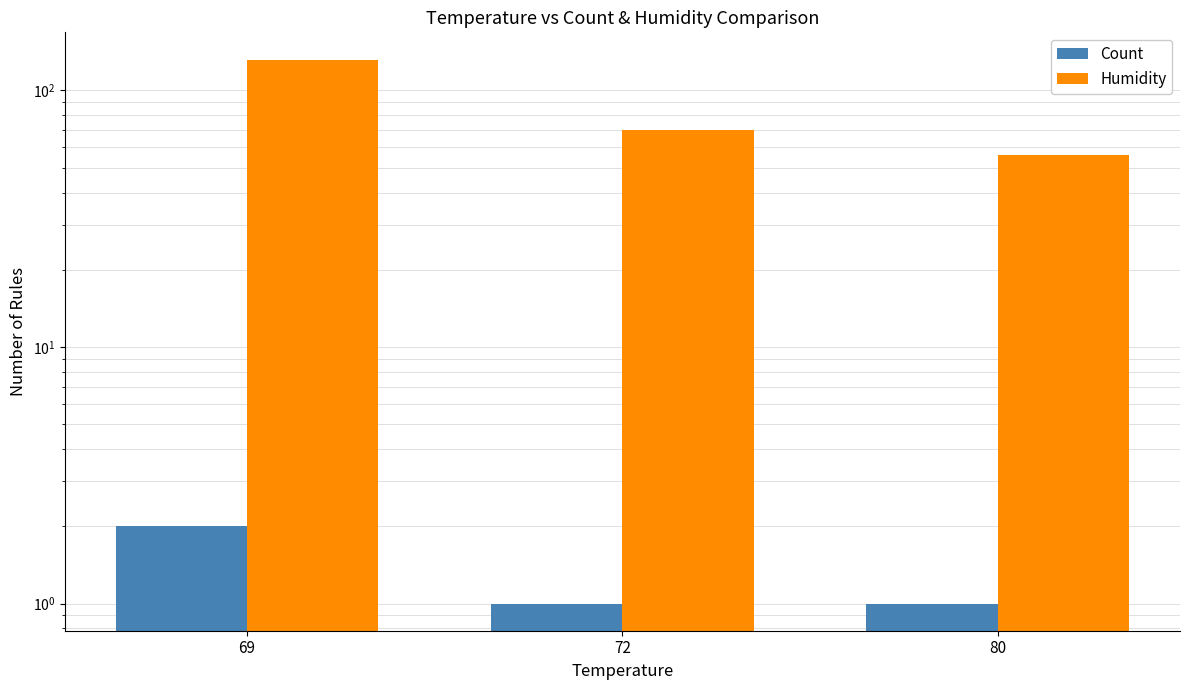

At which category does the chart reach its peak across all series?

69